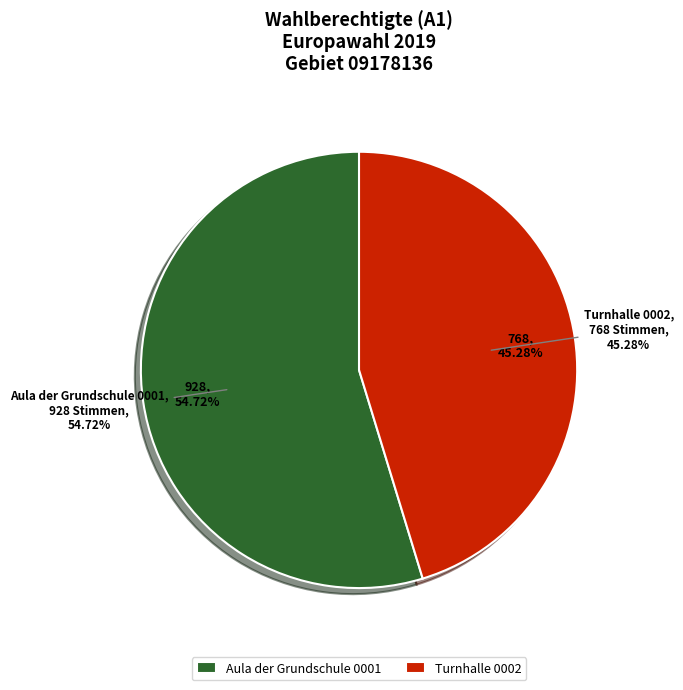

How much of the chart is everything except Turnhalle 0002?

54.7%